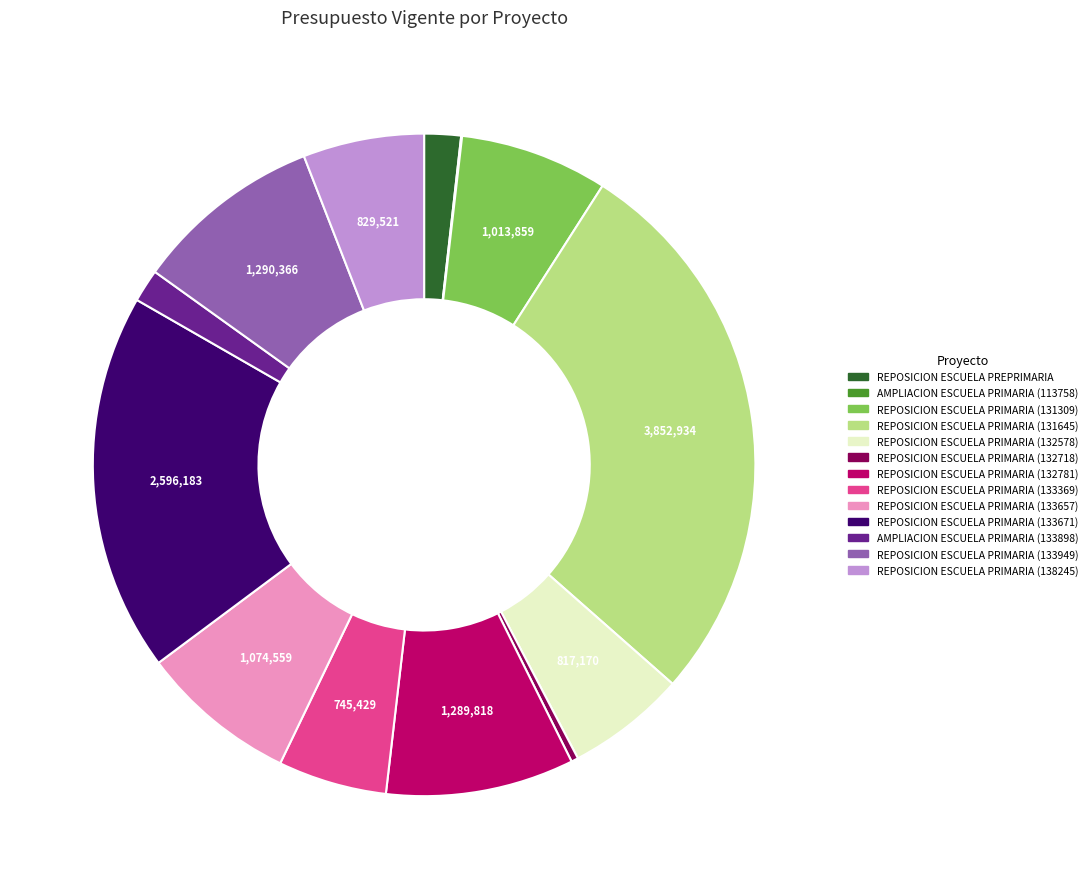

Which slice is the largest?

REPOSICION ESCUELA PRIMARIA (131645)